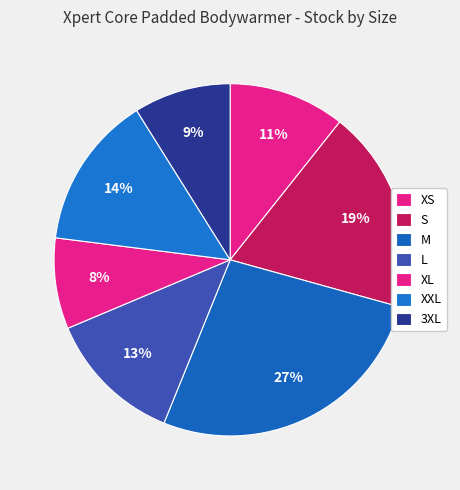

How many segments does this pie chart have?

7